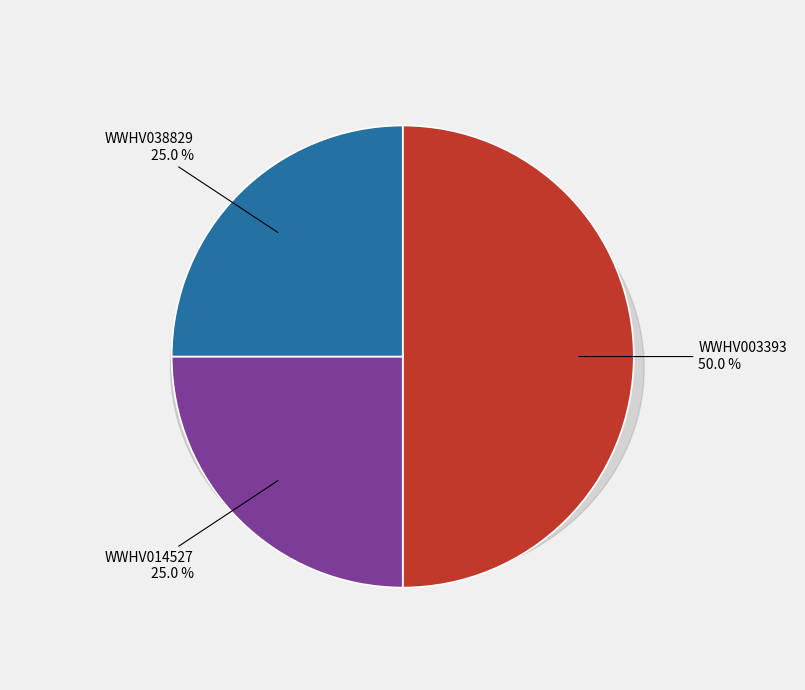

Combined, what portion of the pie is WWHV014527 and WWHV038829?

50.0%